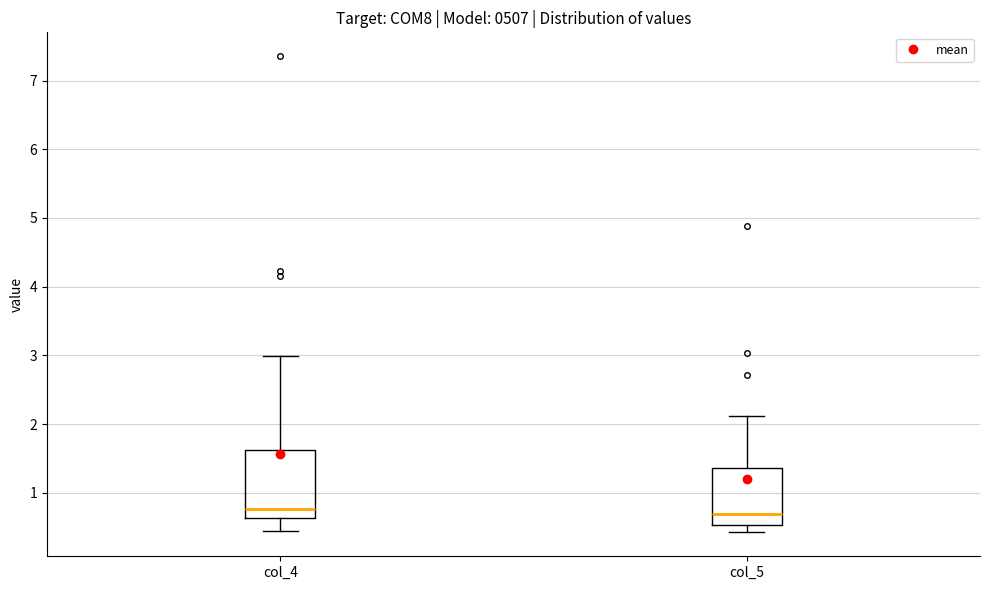

Which box is the tallest, from its lower edge to its upper edge?

col_4